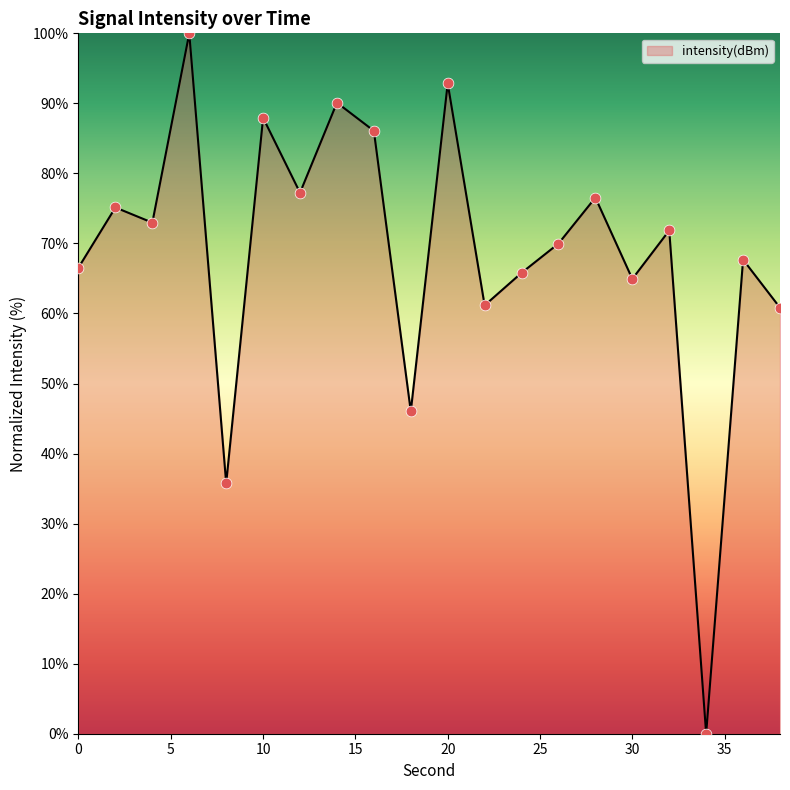

What is the difference between the maximum and minimum values?

100.0